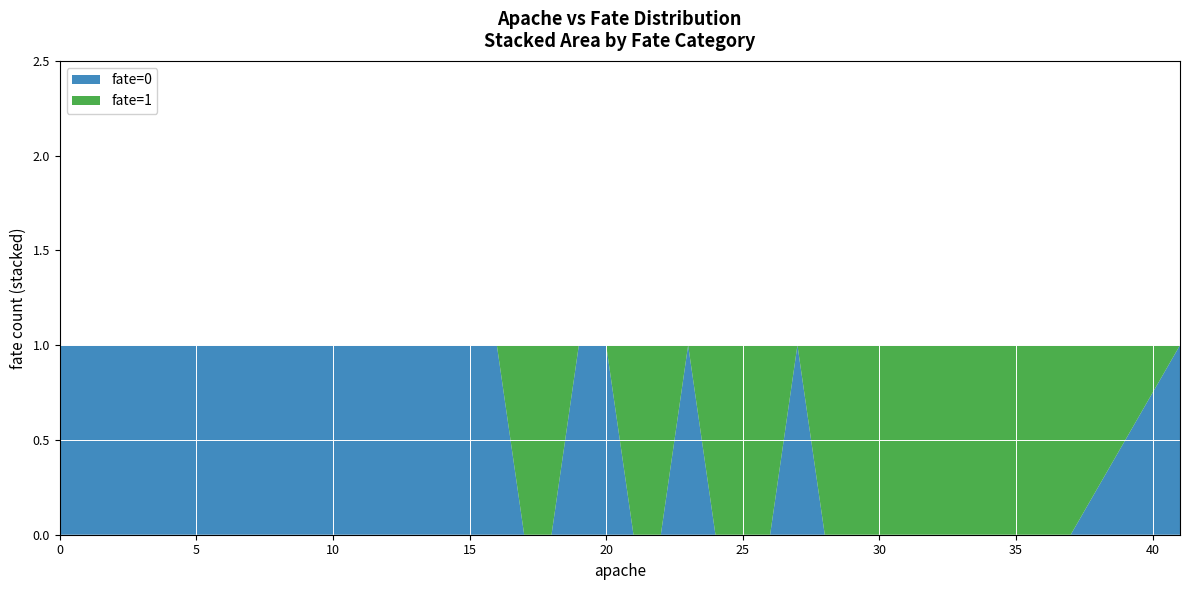

True or false: fate=0 has a value of 1 at 20.

True